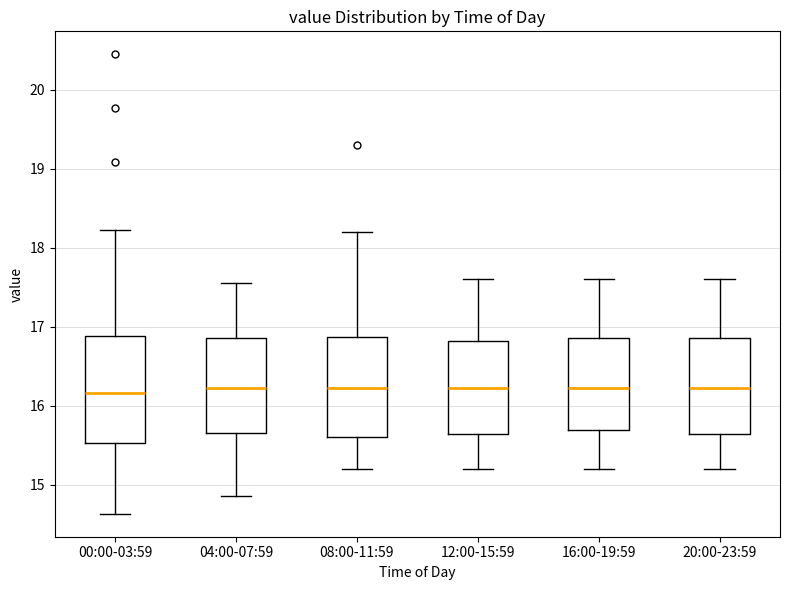

Reading left to right, read every box against the y-axis: the position of its median line, the range the box covers, and the ends of its whiskers. The values are not printed on the chart, so give them approximately, as read against the axis.

00:00-03:59: median 16.2, box 15.5 to 16.9, whiskers 14.6 to 18.2
04:00-07:59: median 16.2, box 15.7 to 16.9, whiskers 14.9 to 17.6
08:00-11:59: median 16.2, box 15.6 to 16.9, whiskers 15.2 to 18.2
12:00-15:59: median 16.2, box 15.6 to 16.8, whiskers 15.2 to 17.6
16:00-19:59: median 16.2, box 15.7 to 16.9, whiskers 15.2 to 17.6
20:00-23:59: median 16.2, box 15.6 to 16.9, whiskers 15.2 to 17.6